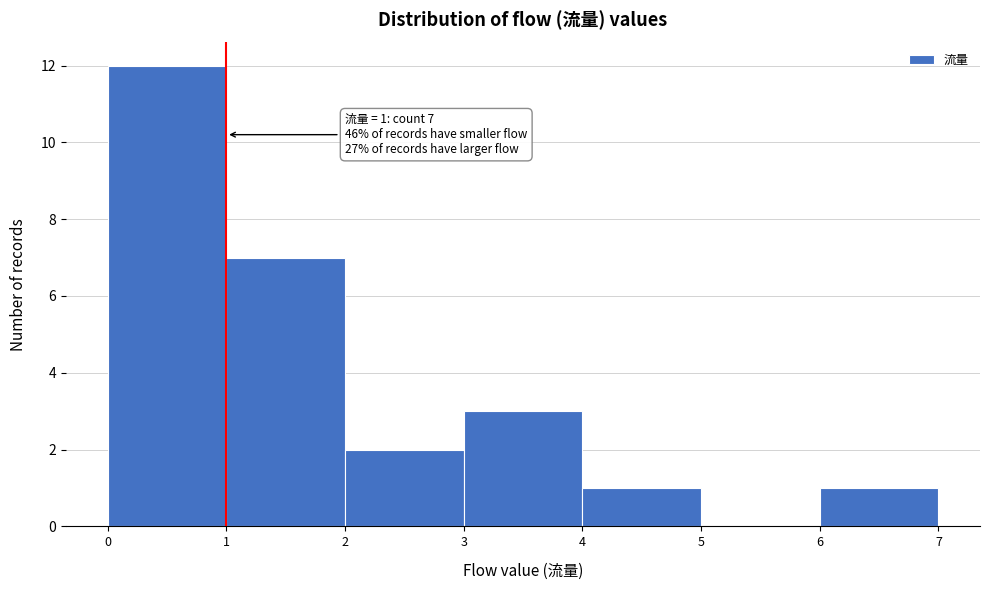

Over which range of the x-axis is the bar tallest?

0 to 1